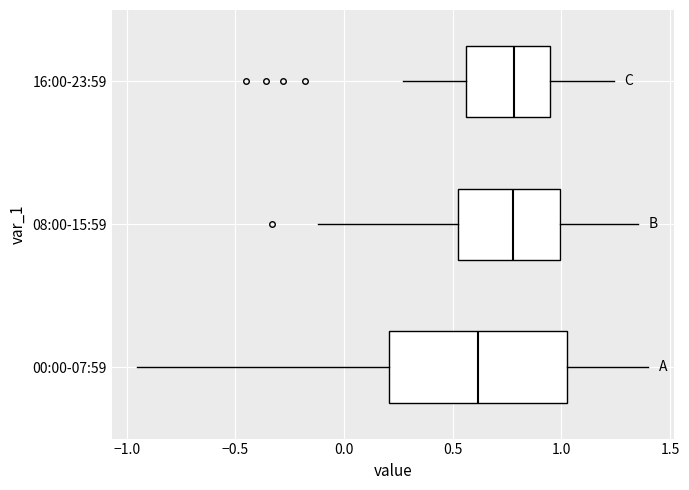

Which box's median line is the furthest to the left?

00:00-07:59